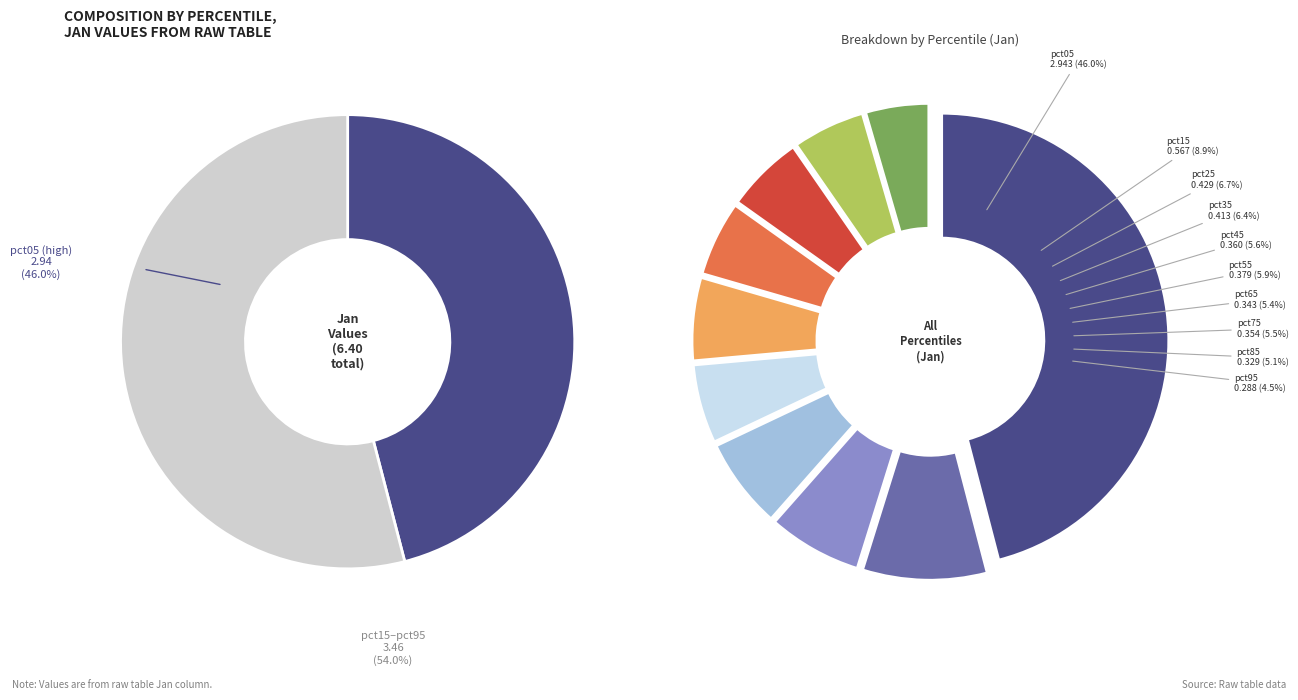

What percentage is NOT represented by pct45?

94.4%